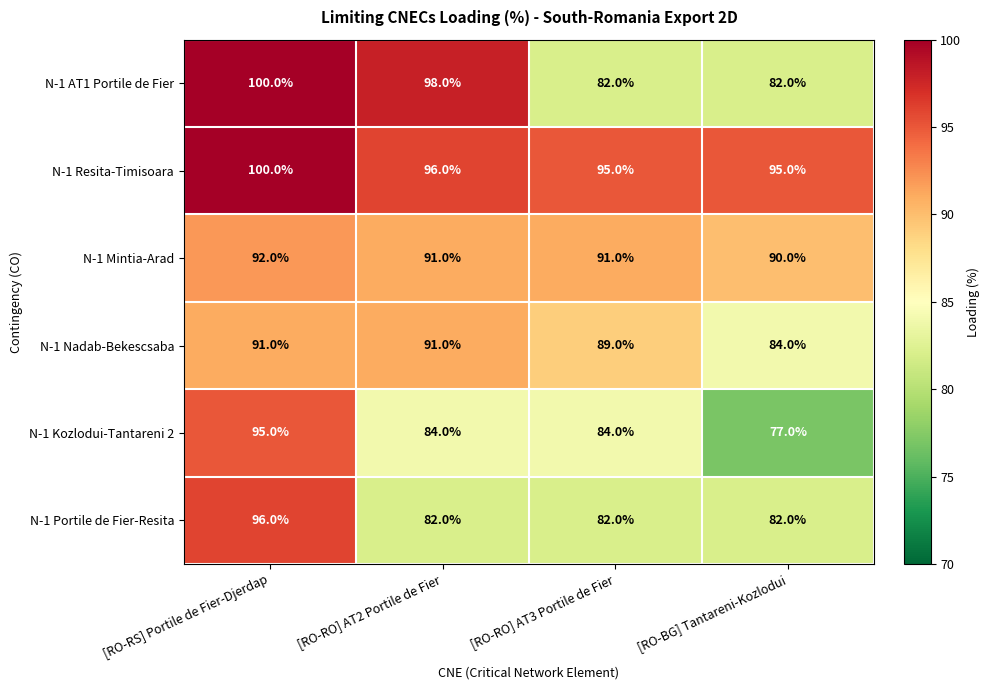

How many data points in N-1 Kozlodui-Tantareni 2 are less than 84?

1